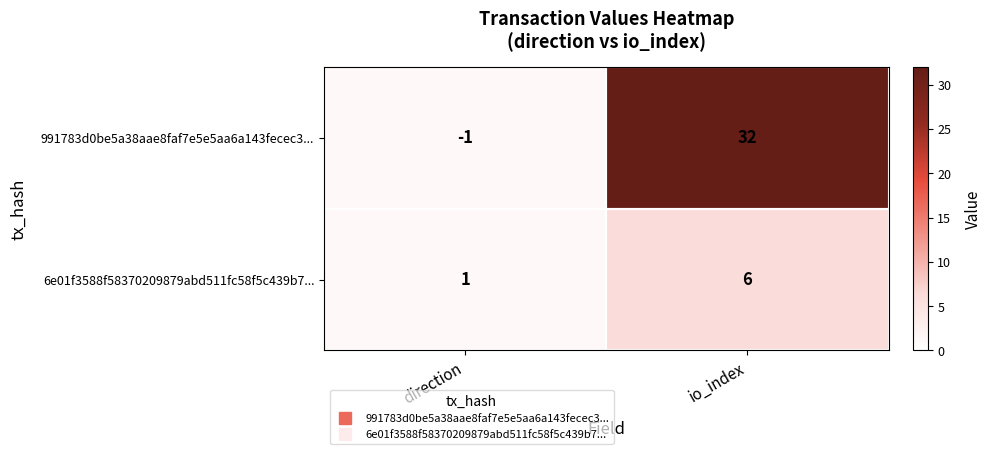

Which series has the largest total across all categories?

991783d0be5a38aae8faf7e5e5aa6a143fecec3...